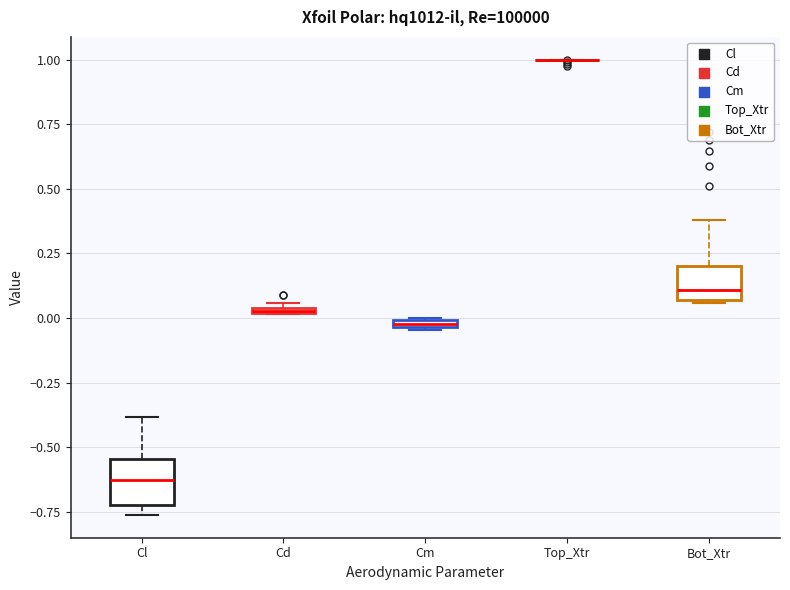

Where does the median line of the box for Bot_Xtr sit on the y-axis? The values are not printed on the chart, so give them approximately, as read against the axis.

0.10